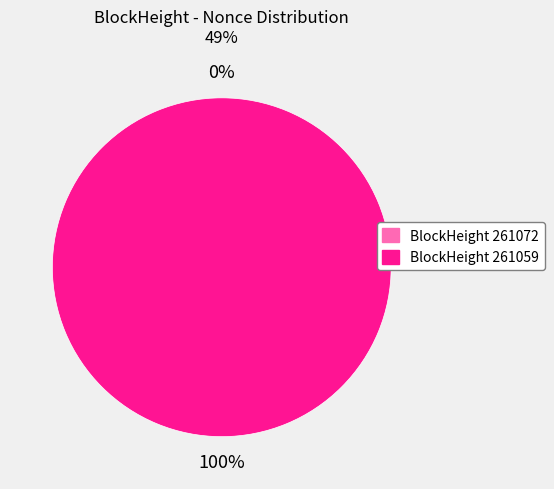

True or false: 261072 accounts for 0% of the total.

True